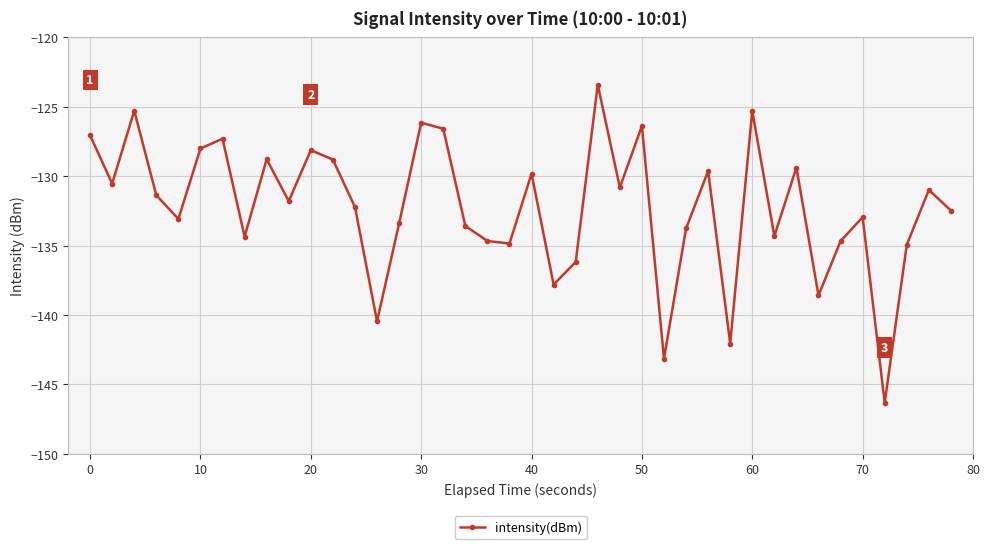

What is the value of the 20th point from the left?

-134.9